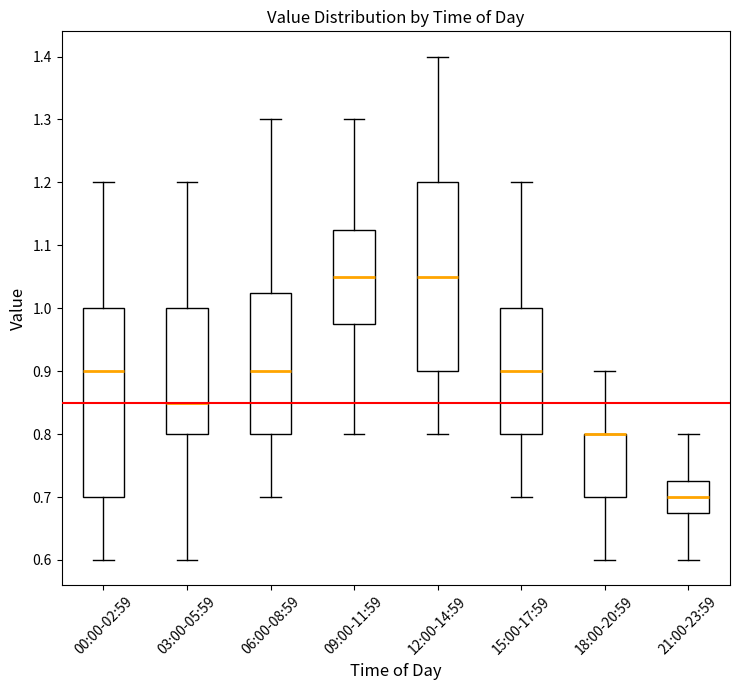

Where does the lower whisker of the box for 18:00-20:59 end on the y-axis? The values are not printed on the chart, so give them approximately, as read against the axis.

0.60